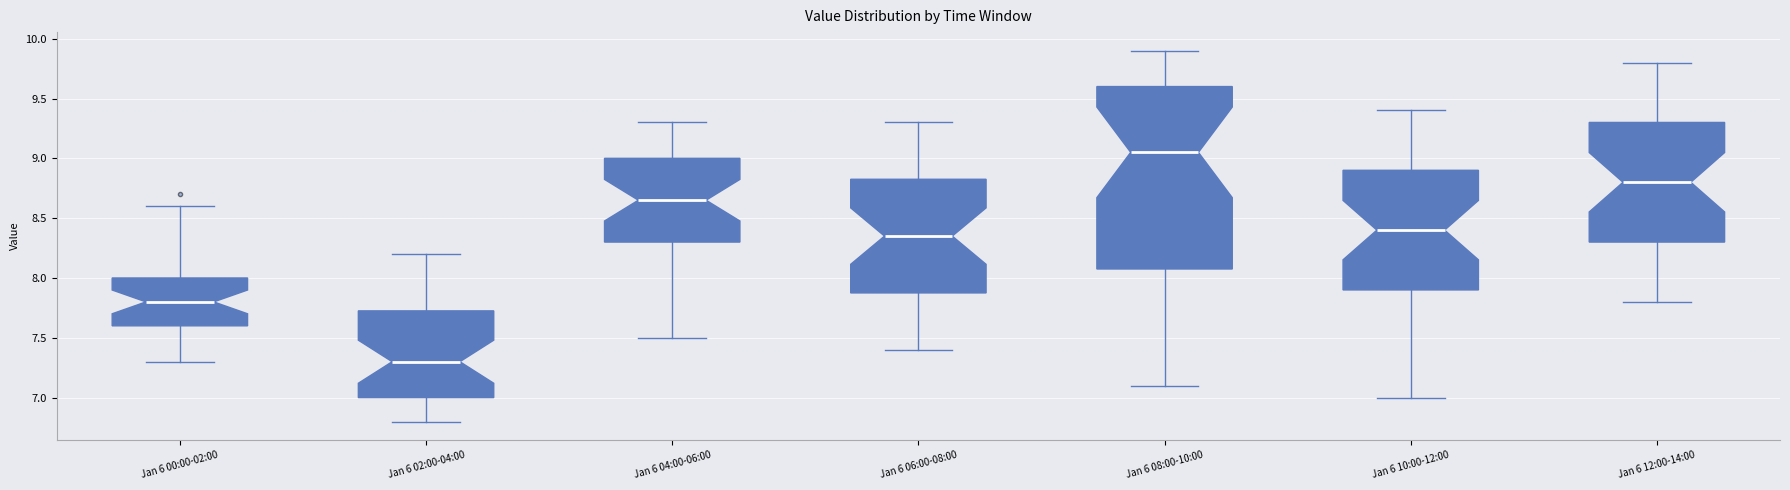

Which box is the tallest, from its lower edge to its upper edge?

Jan 6 08:00-10:00